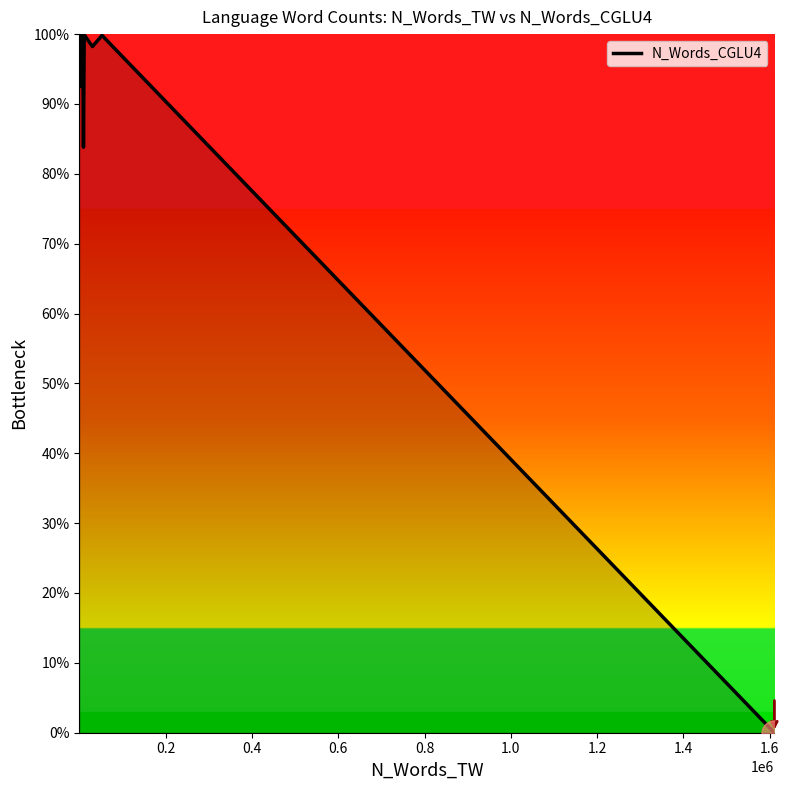

How many lines are shown in the chart?

1